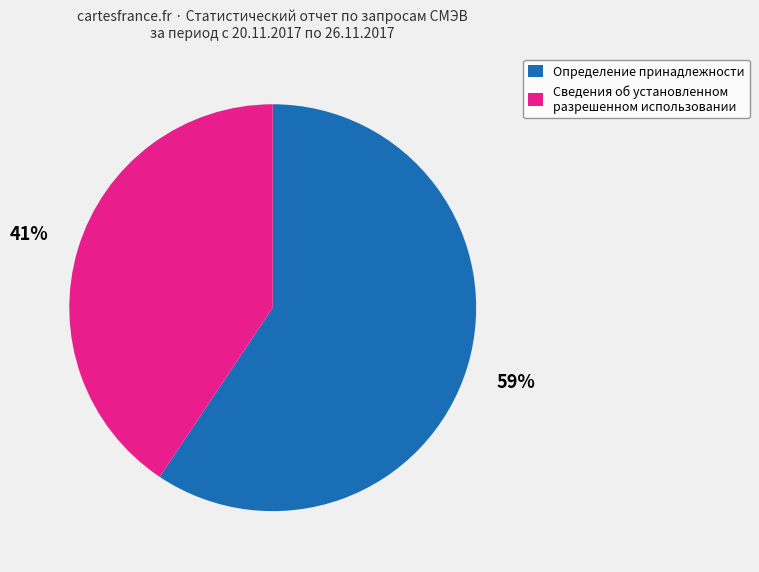

What percentage is the Сведения об установленном разрешенном использовании slice, to the nearest percent?

41%